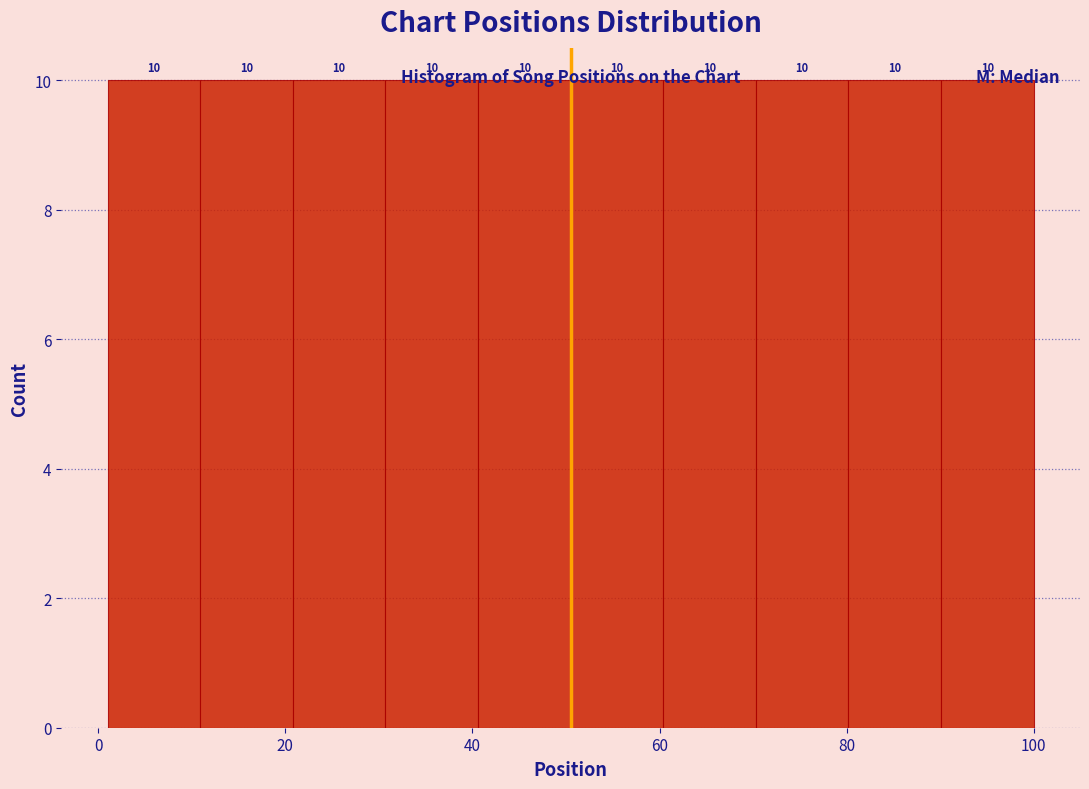

Reading left to right, list every bar in this chart as the range it spans on the x-axis followed by its height. The bar edges are not printed on the chart, so give them approximately, as read against the axis.

2 to 10: 10
10 to 20: 10
20 to 30: 10
30 to 40: 10
40 to 50: 10
50 to 60: 10
60 to 70: 10
70 to 80: 10
80 to 90: 10
90 to 100: 10